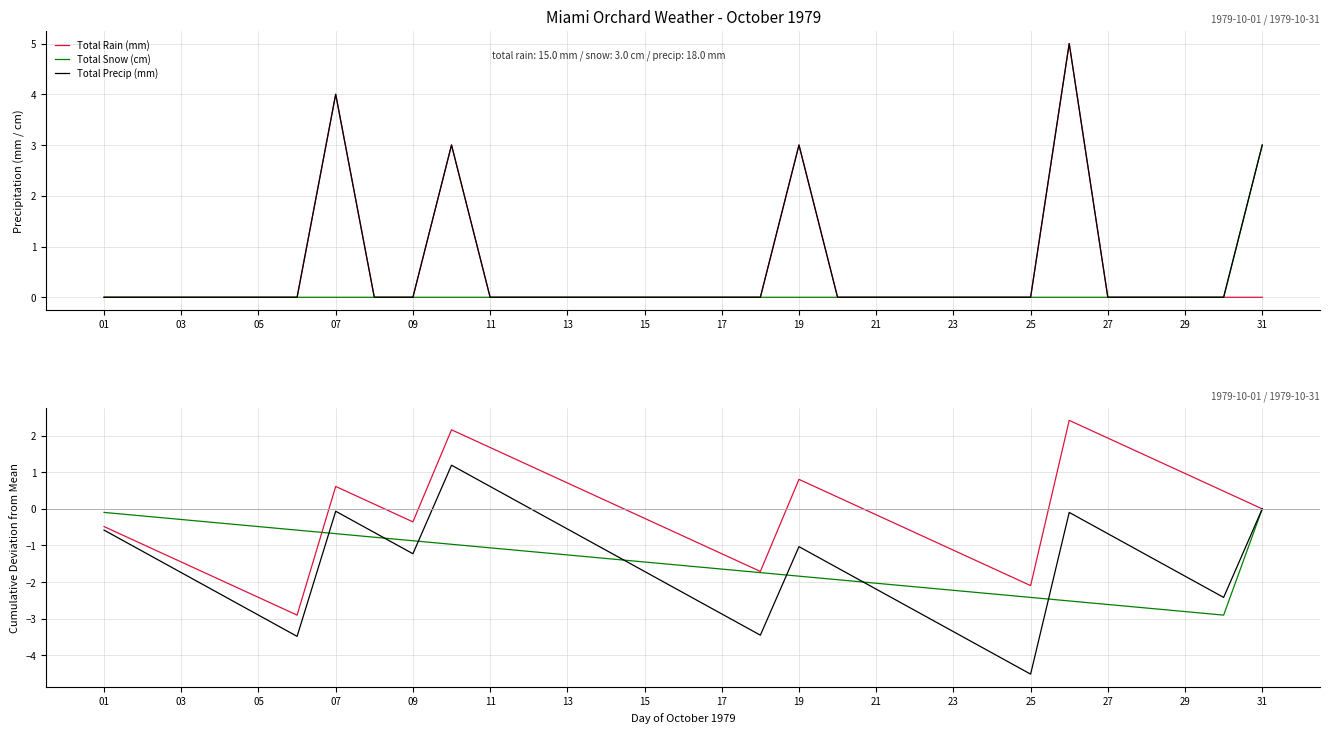

What is the label of the 11th point from the left?

11